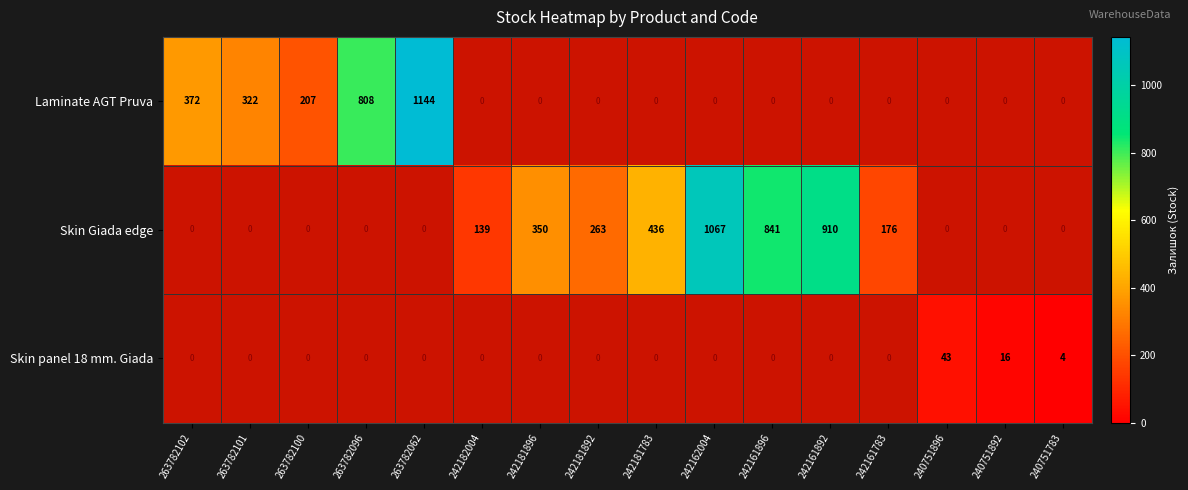

Which series has the widest spread of values?

Skin Giada edge